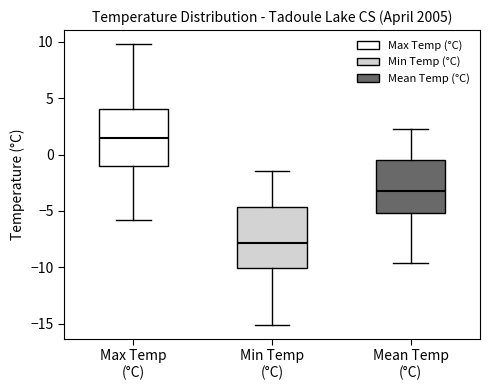

Reading left to right, read every box against the y-axis: the position of its median line, the range the box covers, and the ends of its whiskers. The values are not printed on the chart, so give them approximately, as read against the axis.

Max Temp (°C): median 1.5, box -1.0 to 4.0, whiskers -6.0 to 10.0
Min Temp (°C): median -8.0, box -10.0 to -4.5, whiskers -15.0 to -1.5
Mean Temp (°C): median -3.0, box -5.0 to -0.5, whiskers -9.5 to 2.5